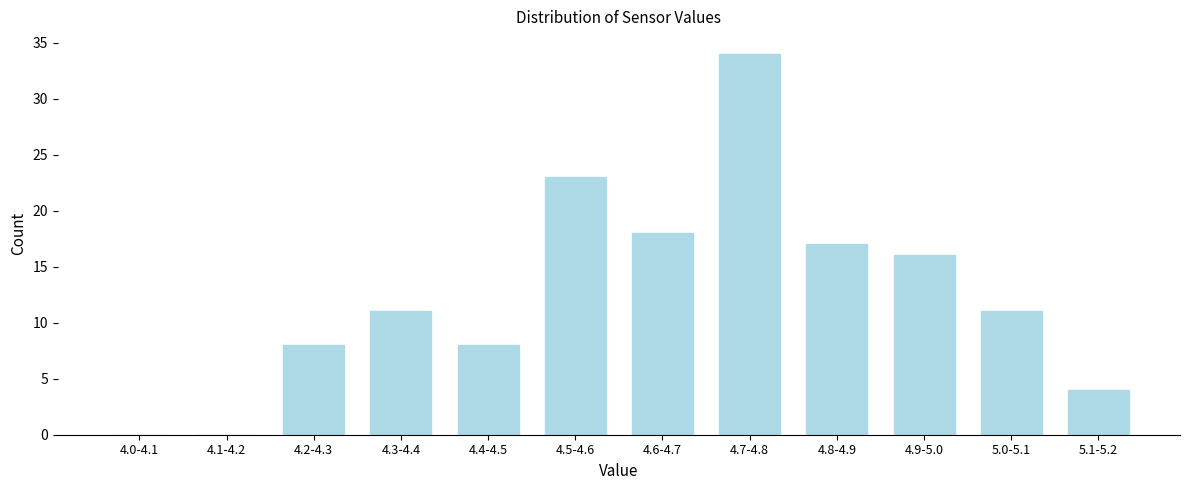

Reading right to left, transcribe all the data shown in this chart.

5.1-5.2=4	5.0-5.1=11	4.9-5.0=16	4.8-4.9=17	4.7-4.8=34	4.6-4.7=18	4.5-4.6=23	4.4-4.5=8	4.3-4.4=11	4.2-4.3=8	4.1-4.2=0	4.0-4.1=0